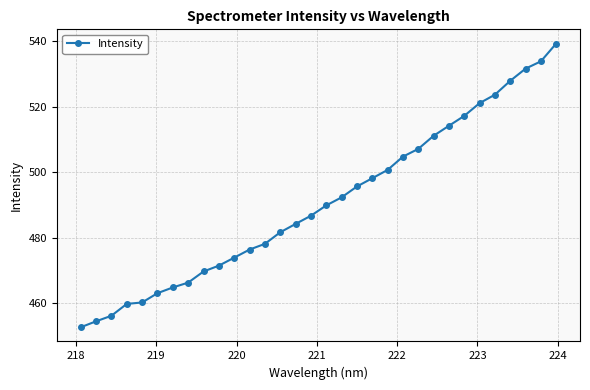

What is the smallest value displayed?

452.6